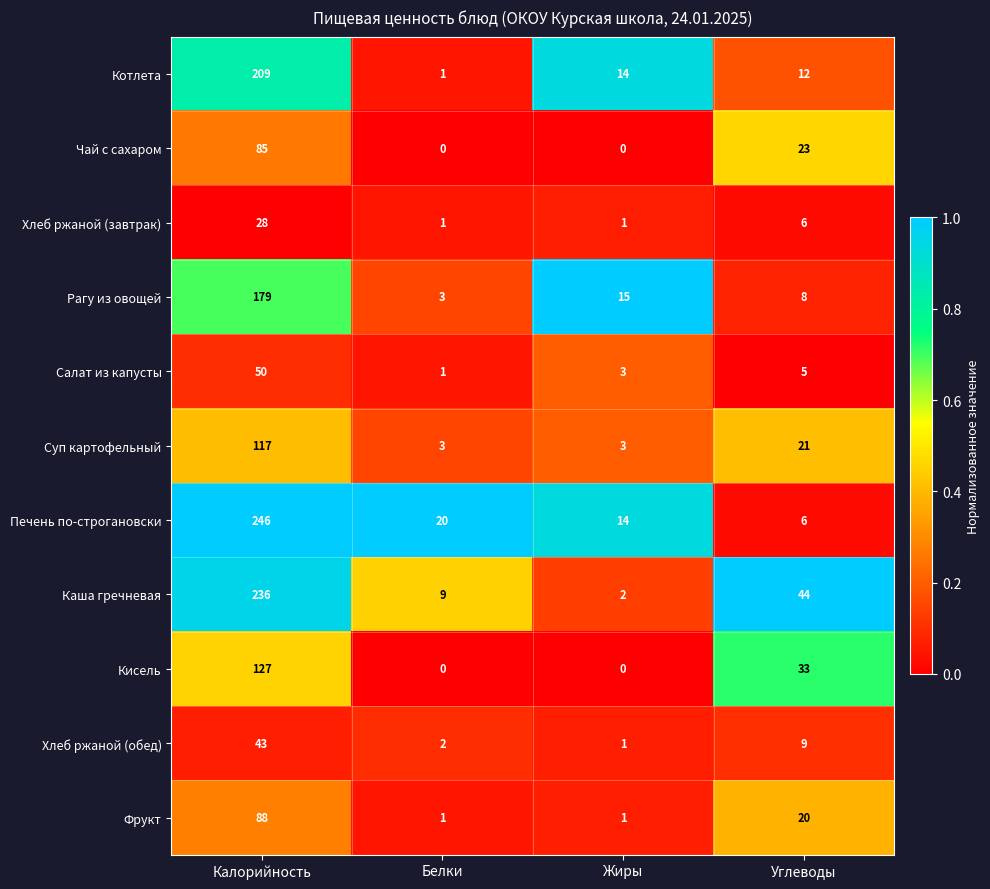

List the series in order of their peak value, highest first.

Печень по-строгановски, Каша гречневая, Котлета, Рагу из овощей, Кисель, Суп картофельный, Фрукт, Чай с сахаром, Салат из капусты, Хлеб ржаной (обед), Хлеб ржаной (завтрак)